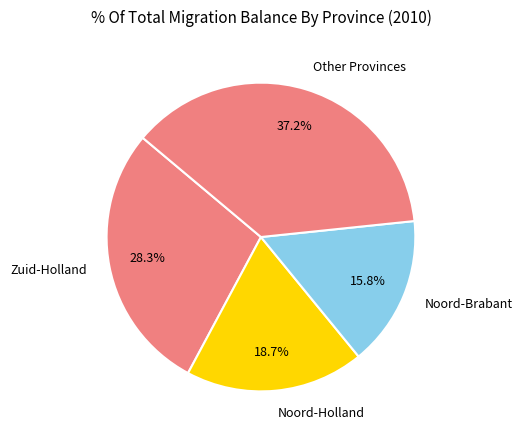

Count the number of slices in the pie.

4